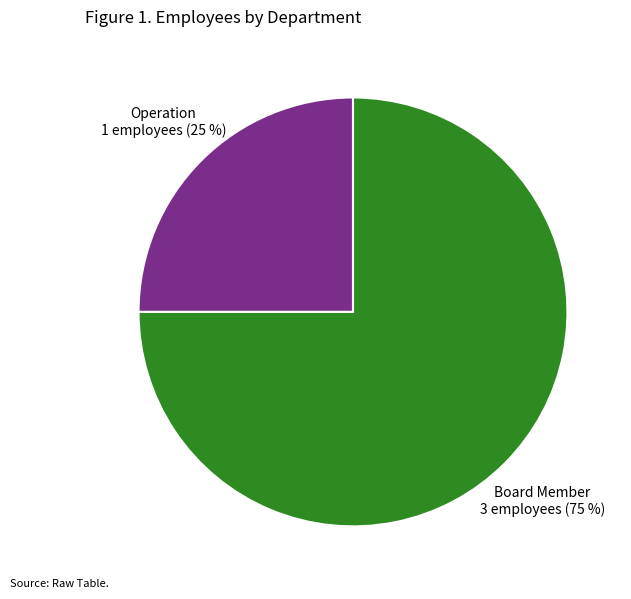

Do Operation and Board Member together represent more than half of the pie?

Yes